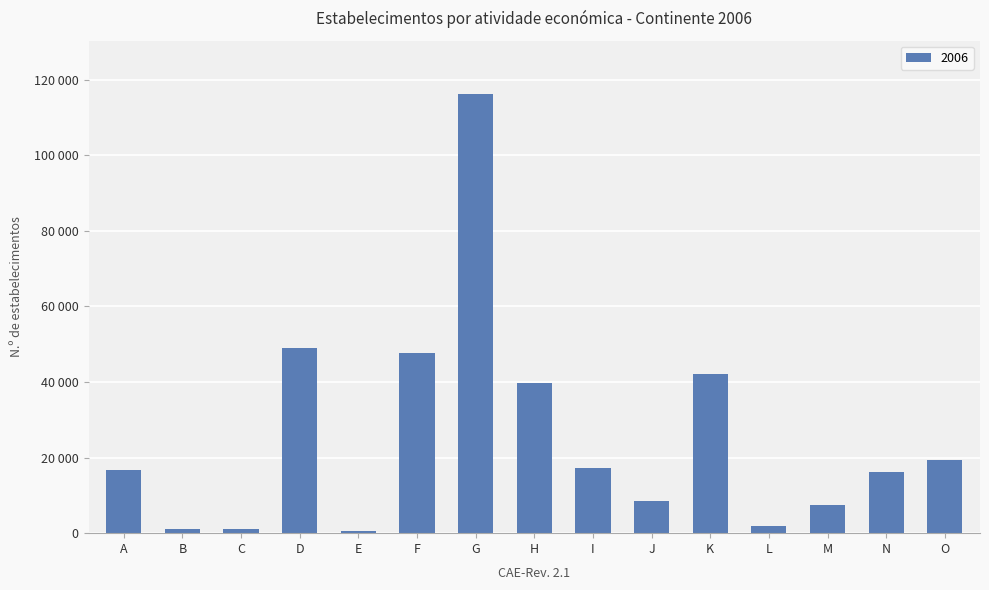

Are the bars grouped side by side (vs. stacked)?

No